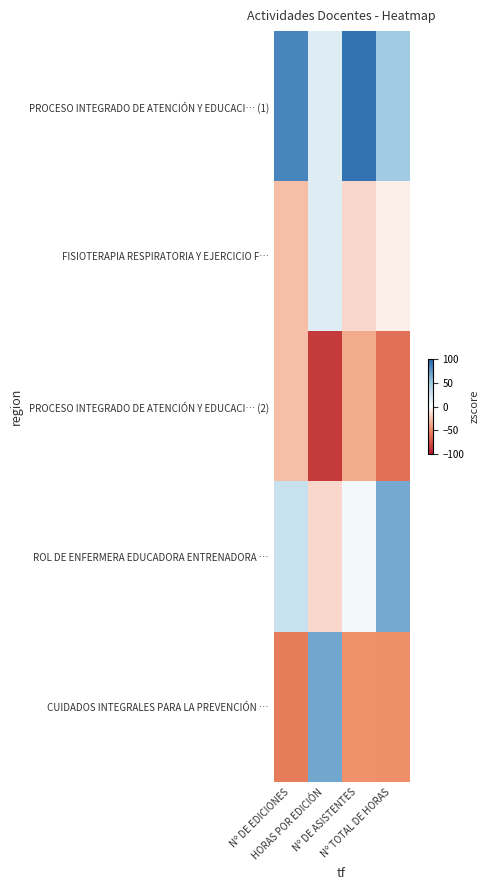

Reading left to right, list all the values displayed in this chart.

PROCESO INTEGRADO DE ATENCIÓN Y EDUCACI… (1): Nº DE EDICIONES=83.9	HORAS POR EDICIÓN=16.9	Nº DE ASISTENTES=93.5	Nº TOTAL DE HORAS=47.8
FISIOTERAPIA RESPIRATORIA Y EJERCICIO F…: Nº DE EDICIONES=-28.0	HORAS POR EDICIÓN=16.9	Nº DE ASISTENTES=-16.5	Nº TOTAL DE HORAS=-6.3
PROCESO INTEGRADO DE ATENCIÓN Y EDUCACI… (2): Nº DE EDICIONES=-28.0	HORAS POR EDICIÓN=-84.3	Nº DE ASISTENTES=-35.7	Nº TOTAL DE HORAS=-60.4
ROL DE ENFERMERA EDUCADORA ENTRENADORA …: Nº DE EDICIONES=28.0	HORAS POR EDICIÓN=-16.9	Nº DE ASISTENTES=5.5	Nº TOTAL DE HORAS=65.8
CUIDADOS INTEGRALES PARA LA PREVENCIÓN …: Nº DE EDICIONES=-55.9	HORAS POR EDICIÓN=67.4	Nº DE ASISTENTES=-46.7	Nº TOTAL DE HORAS=-46.9